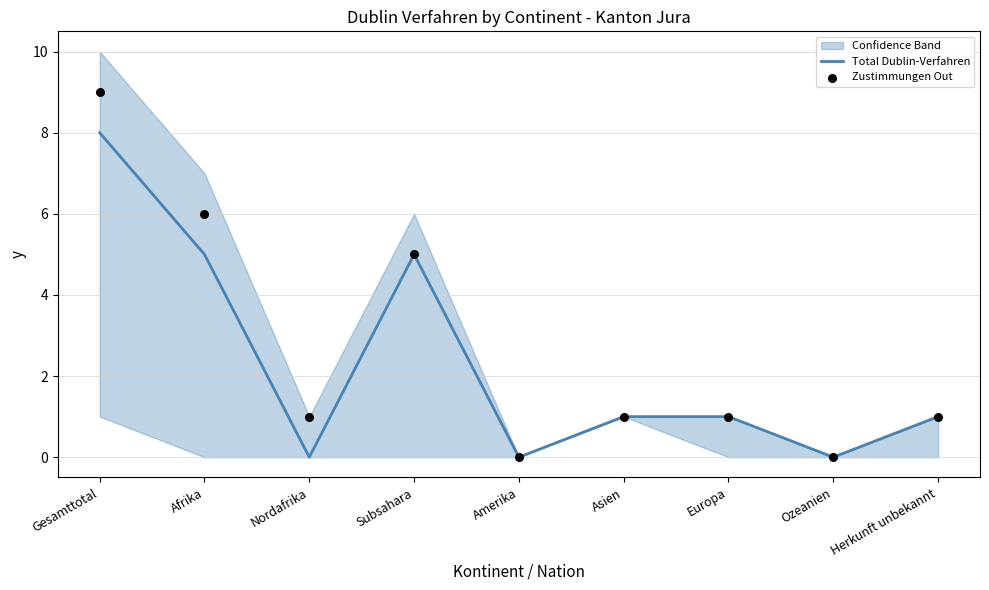

Which series has the largest total across all categories?

Zustimmungen Out